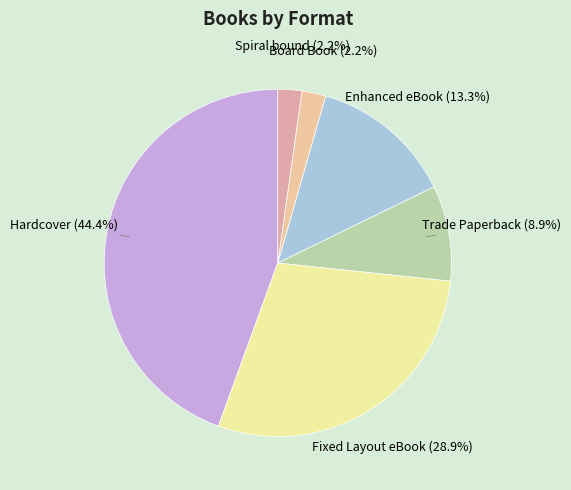

What percentage is the Board Book slice, to the nearest percent?

2%